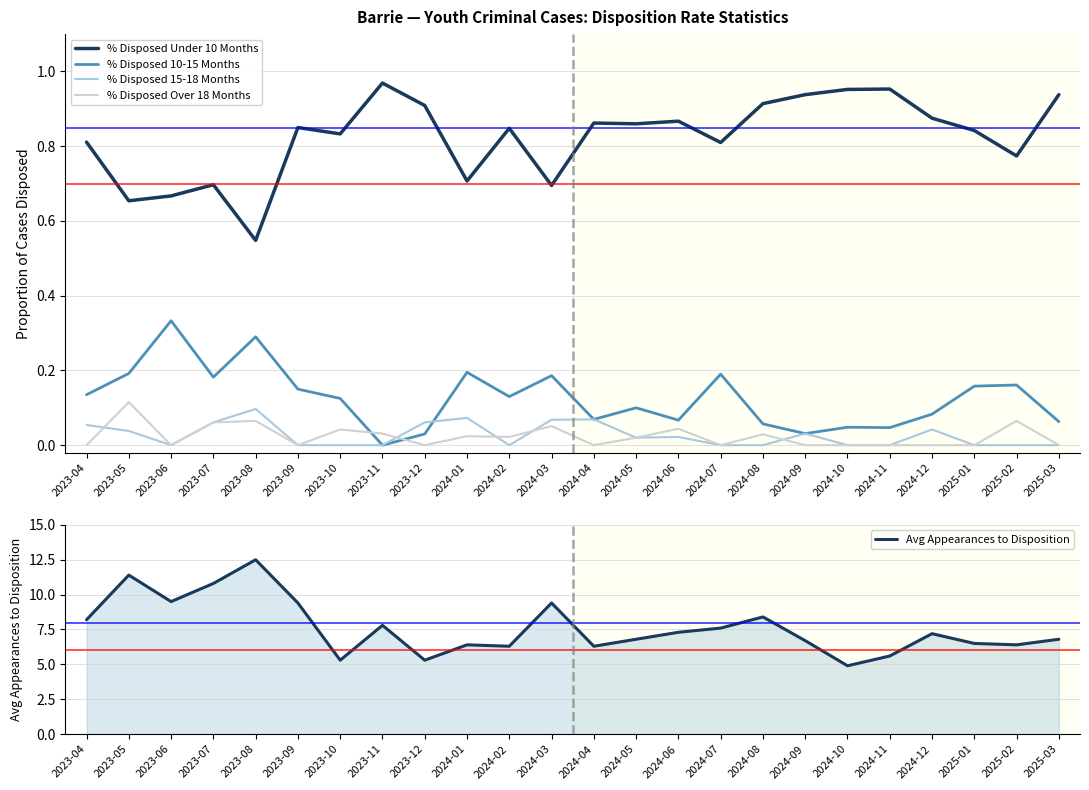

Which series has the largest total across all categories?

Avg Appearances to Disposition